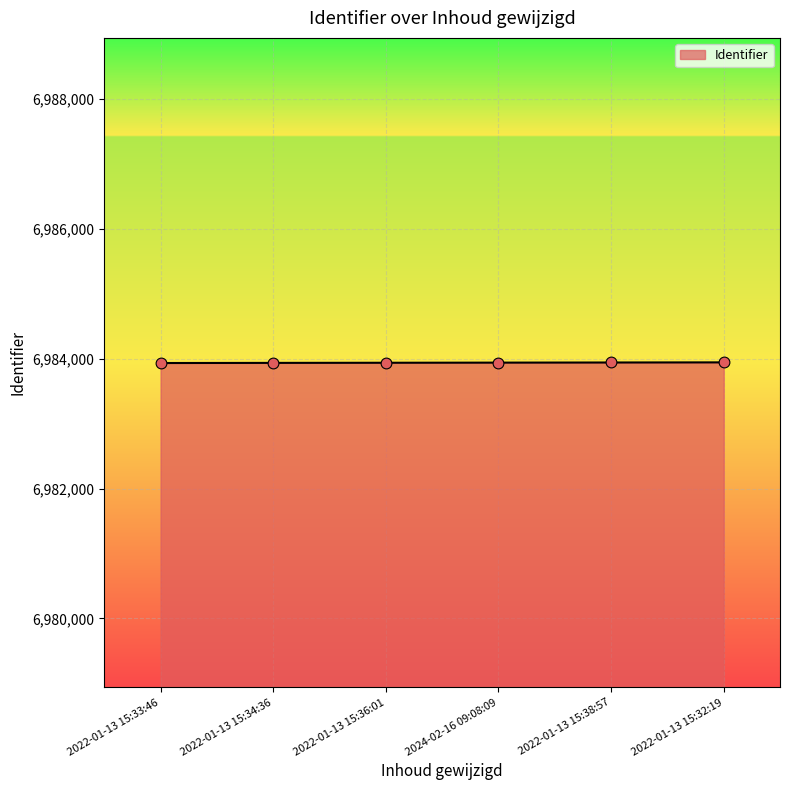

What is the change in value from 2022-01-13 15:33:46 to 2022-01-13 15:34:36?

+2